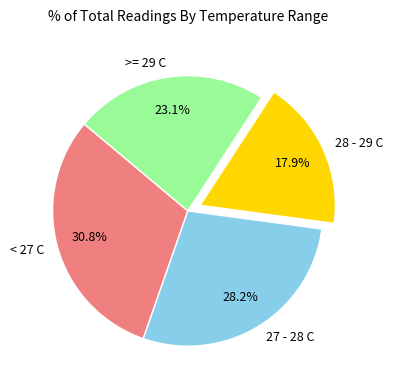

To the nearest percent, what is the average slice percentage?

25%